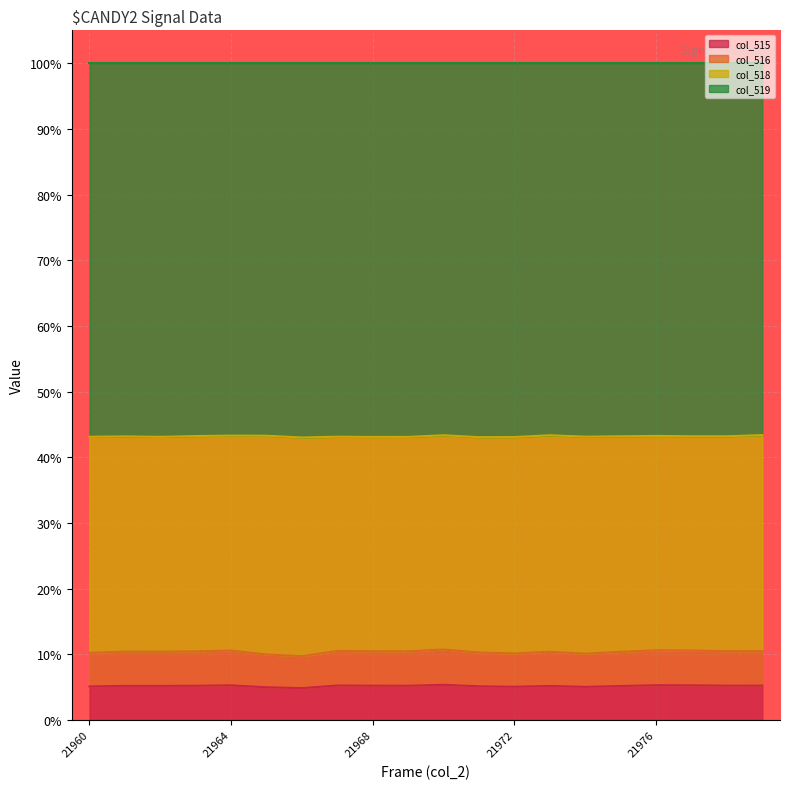

True or false: col_516 has more than 1 points higher than both neighbors.

True